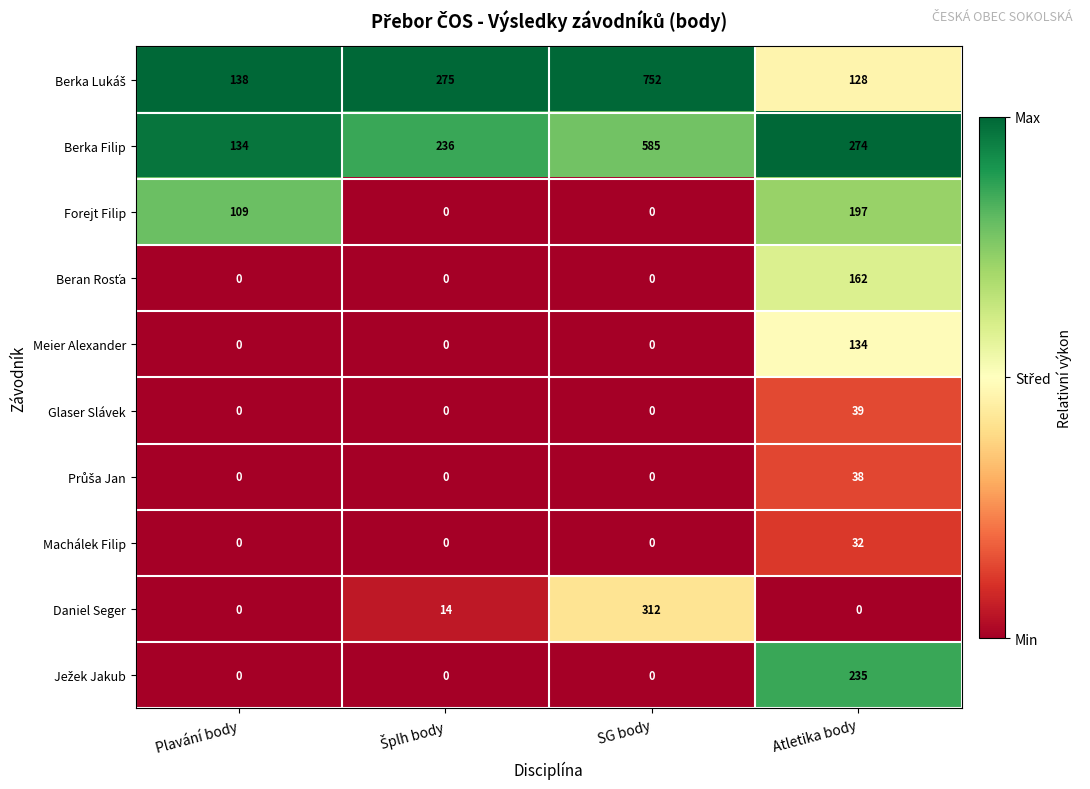

What is the difference between the maximum and minimum values in the Machálek Filip series?

32